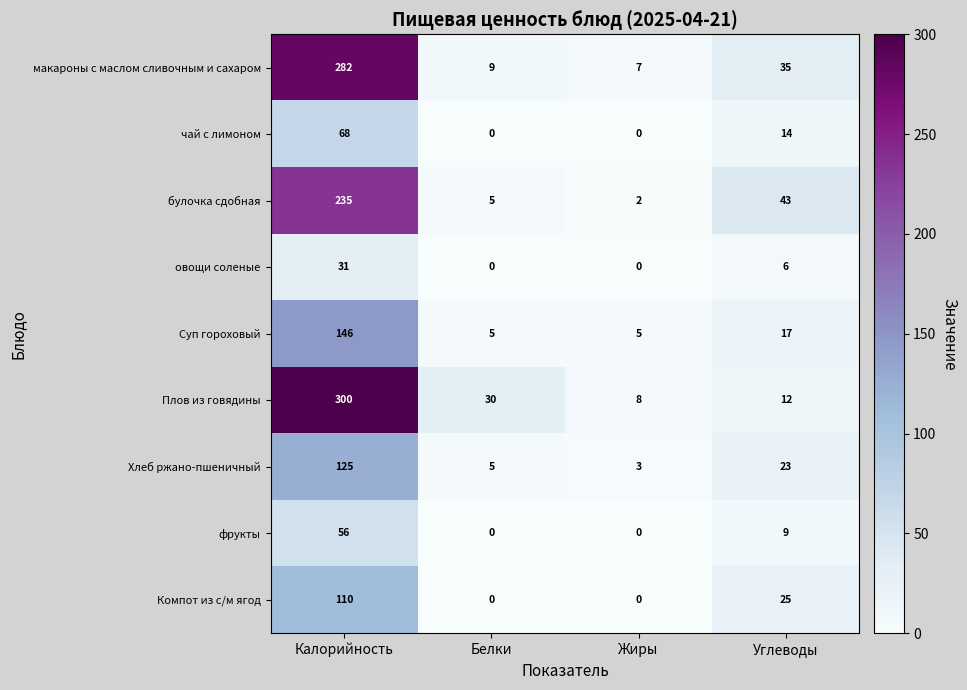

Which category has the highest value across all series?

Калорийность